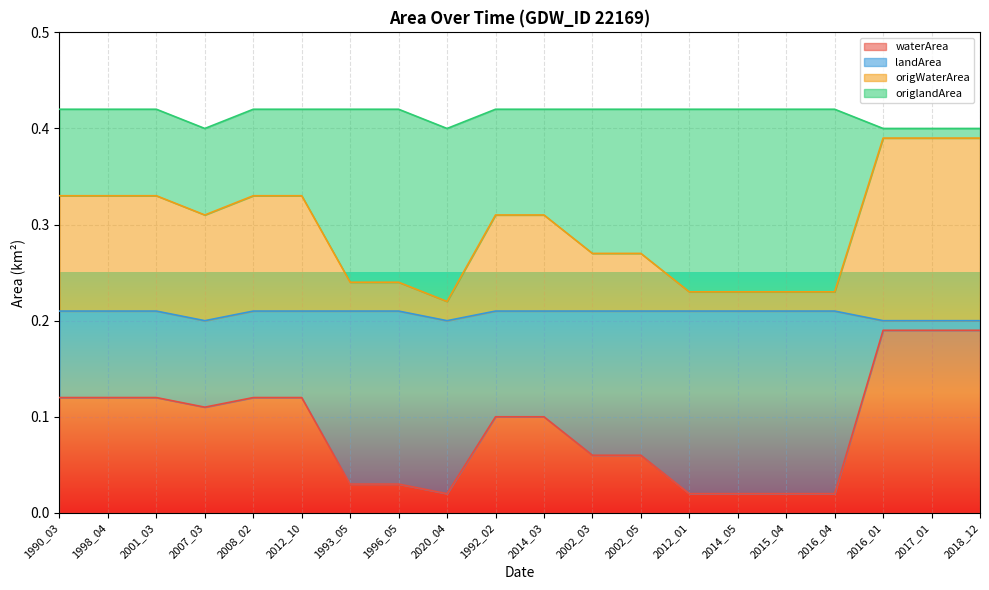

True or false: waterArea and landArea intersect in this chart.

False